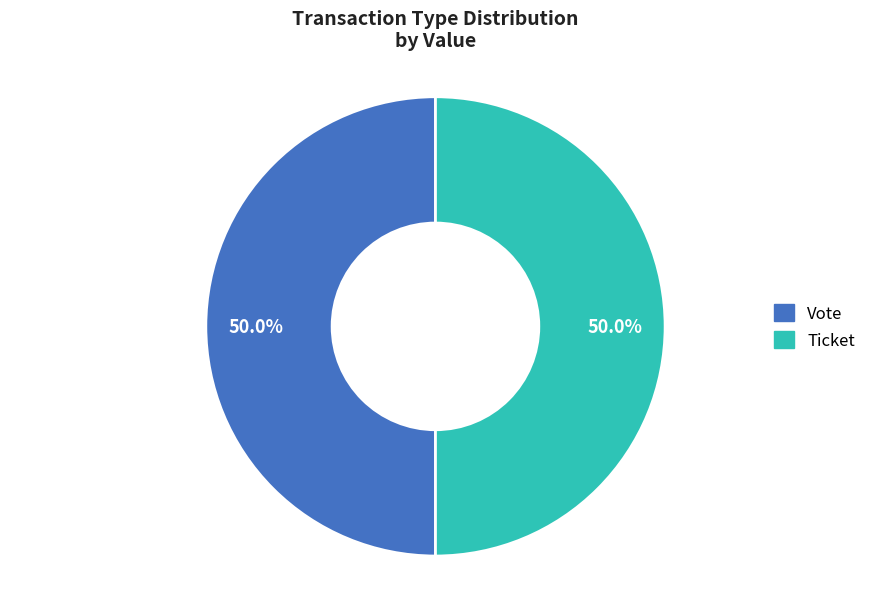

Combined, do Ticket and Vote account for over 50%?

Yes